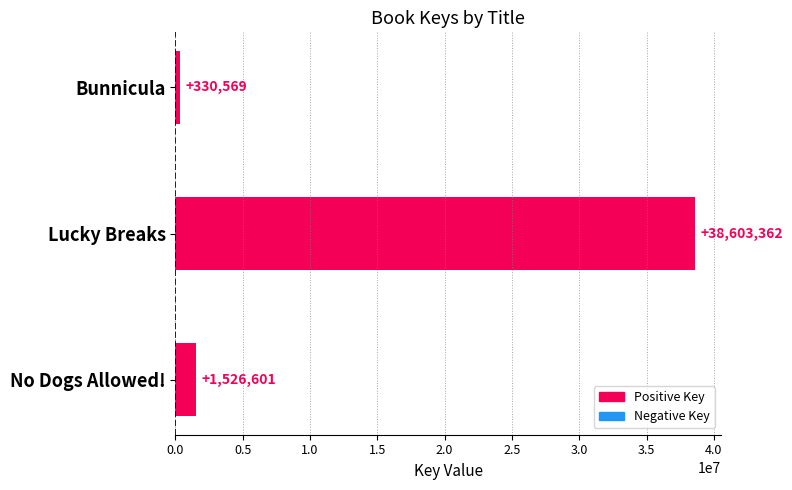

Reading top to bottom, what are all the values shown in this chart?

Bunnicula=330569	Lucky Breaks=38603362	No Dogs Allowed!=1526601